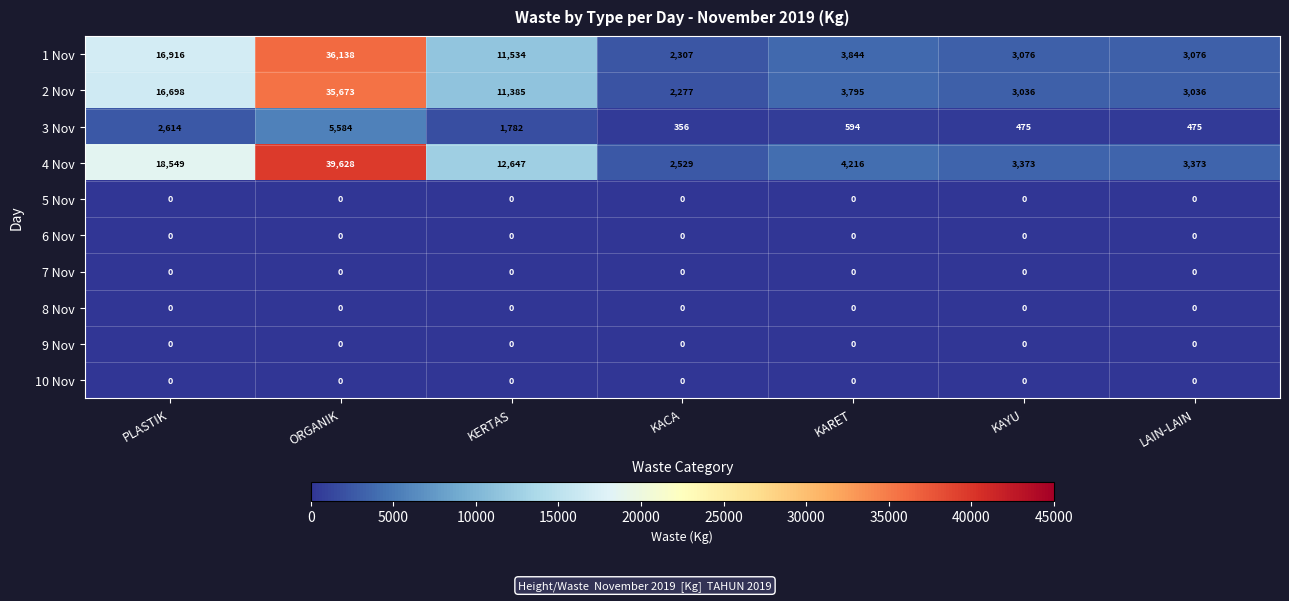

Count the number of data series in this chart.

10